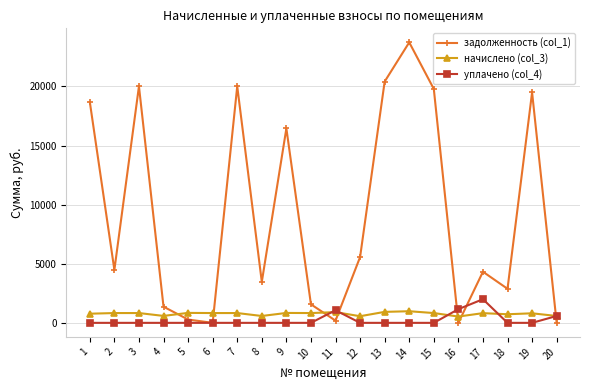

True or false: задолженность (col_1) has a value of 20413.8 at 13.

True